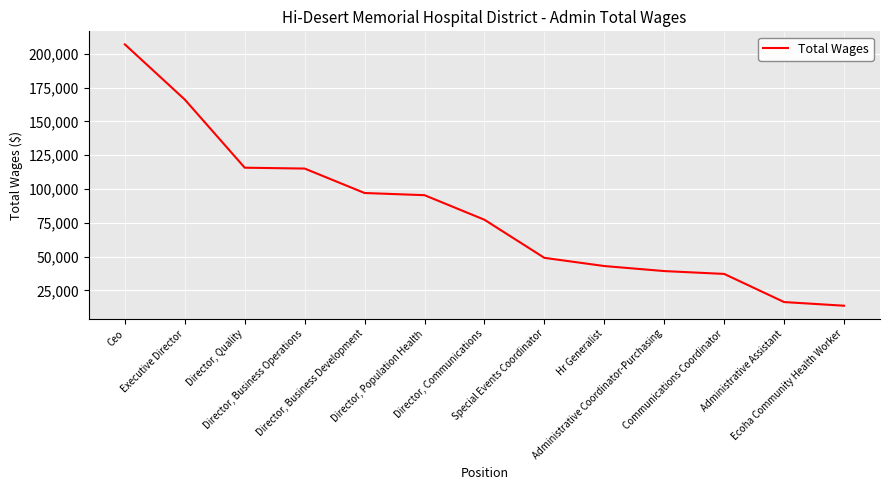

What is the difference between the second highest and minimum values?

152641